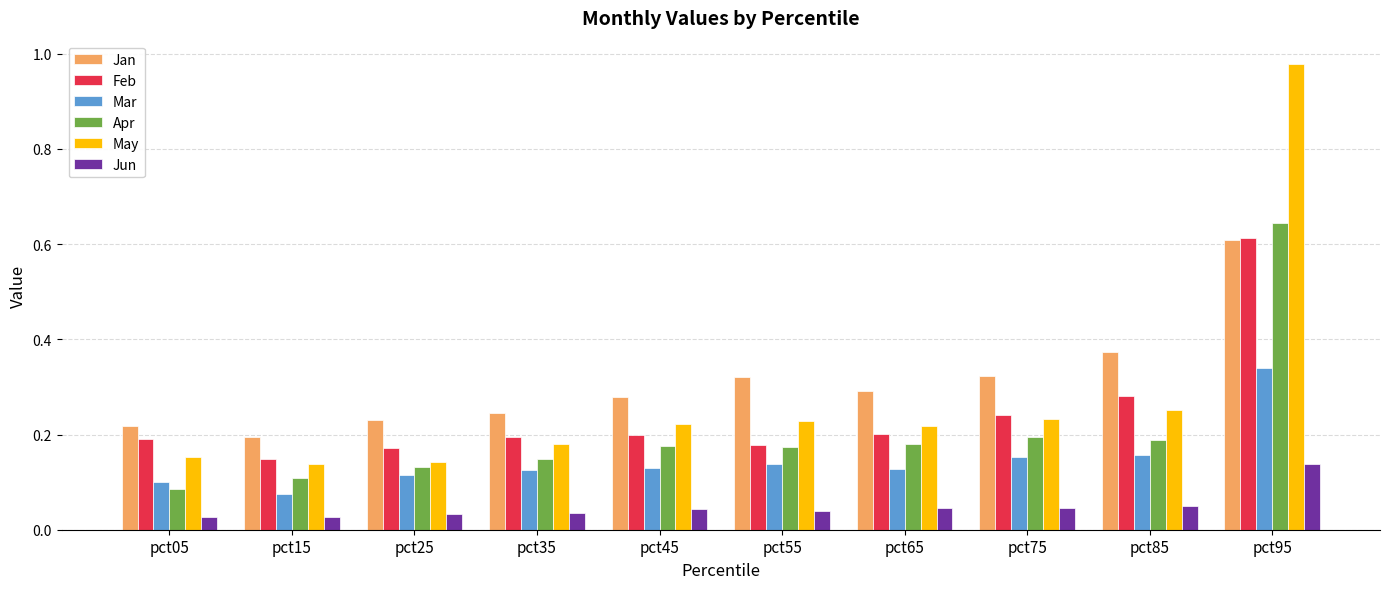

The value of Apr at pct35 is 0.2. True or false?

False